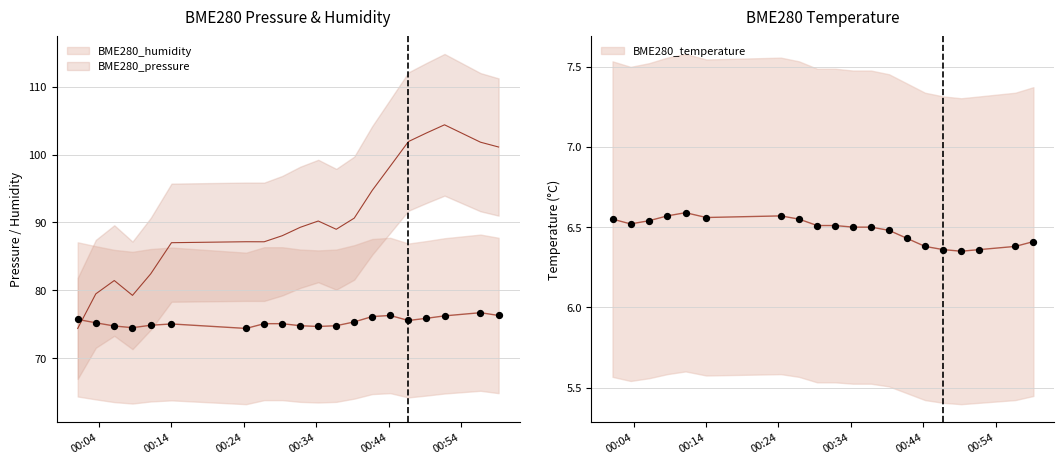

What are all the series names shown in the legend?

BME280_pressure, BME280_humidity, BME280_temperature